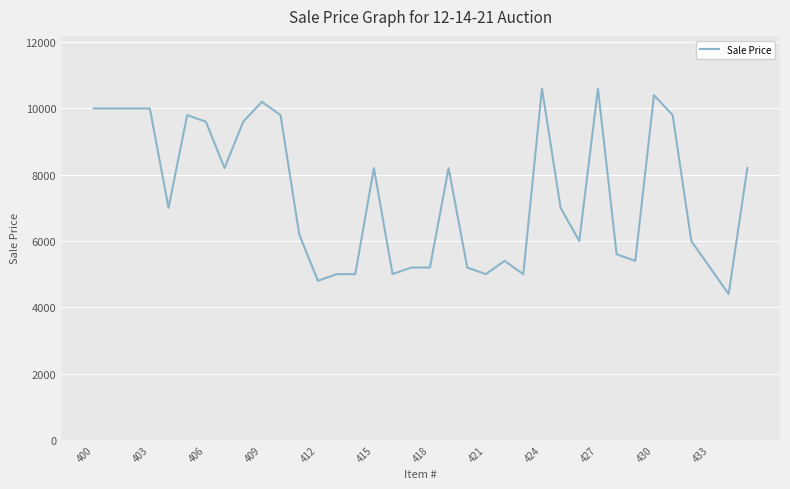

What is the maximum value shown in the chart?

10600